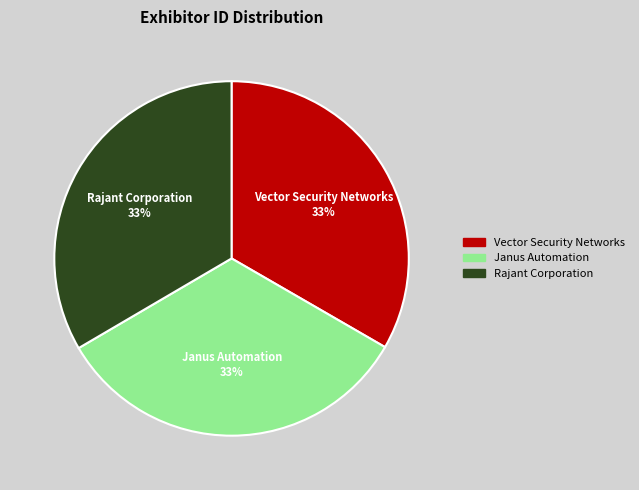

Is it true that Rajant Corporation is 46% of the pie?

False